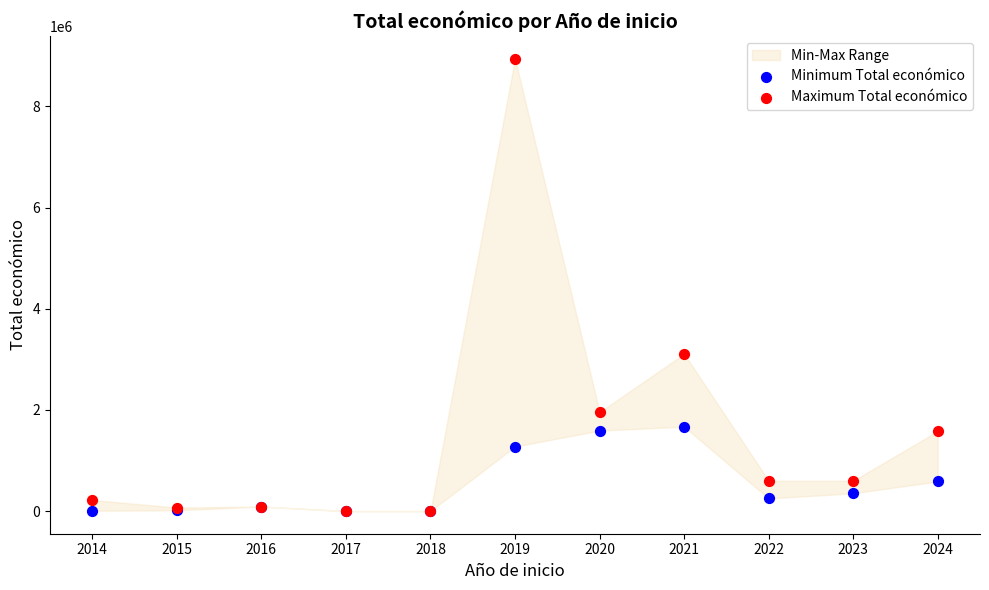

In the Maximum Total económico series, what Y value is closest to 4472600?

3108400